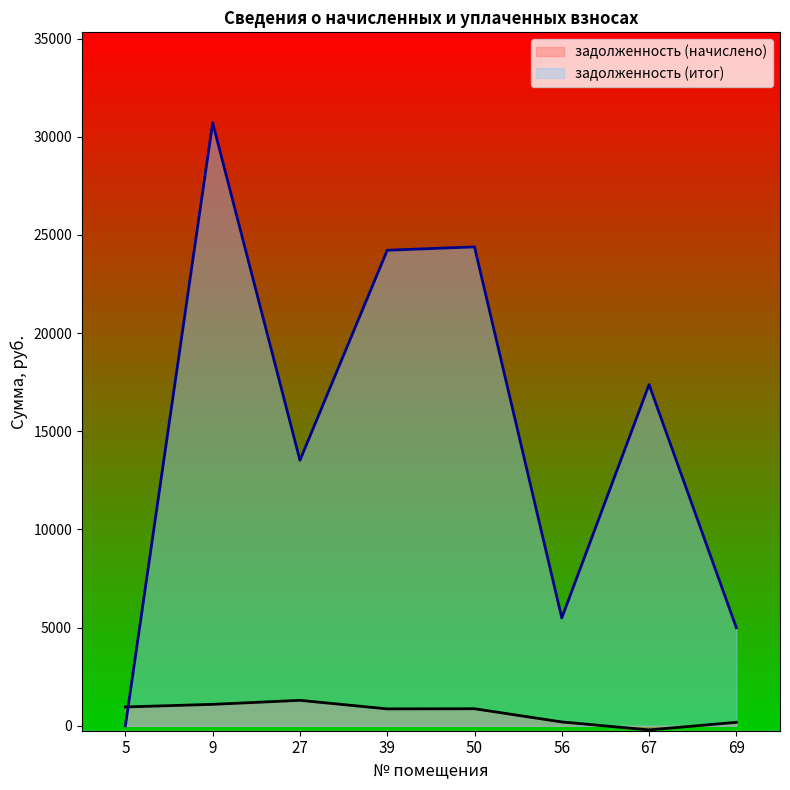

Which category has the highest value in the задолженность (начислено) series?

27